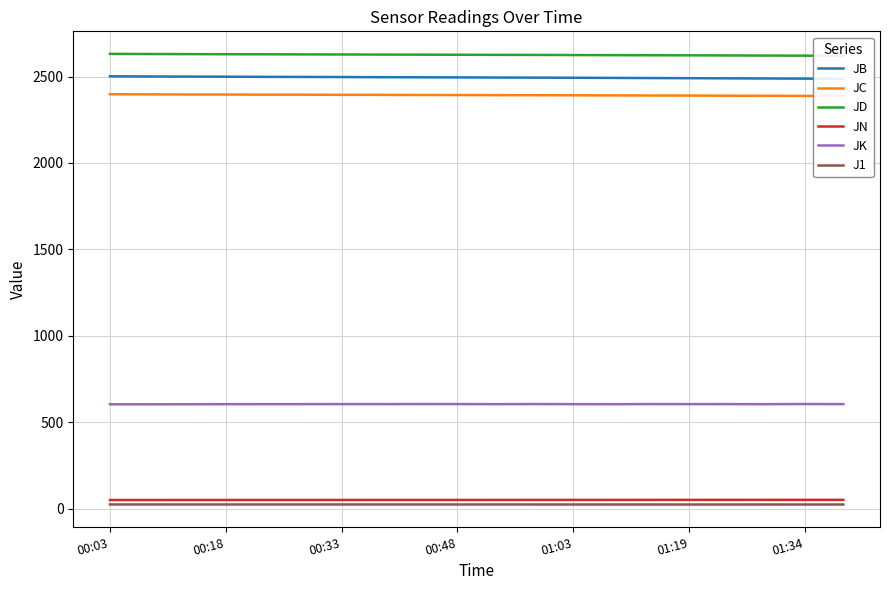

How many lines are shown in the chart?

6